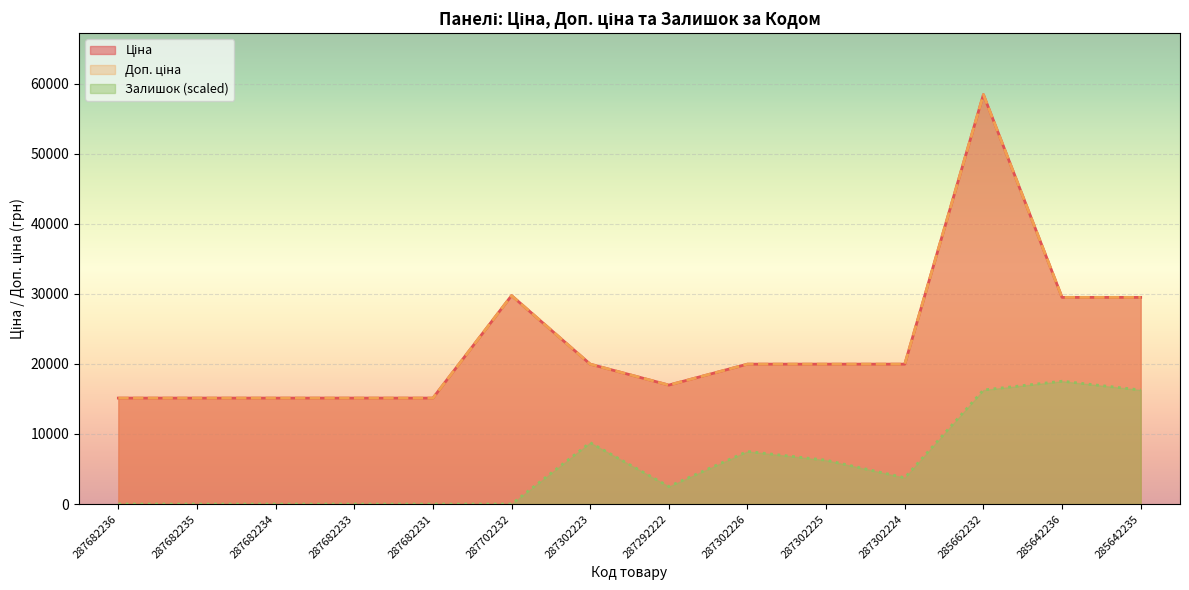

Reading right to left, transcribe all the data shown in this chart.

Ціна: 285642235=29491.5	285642236=29491.5	285662232=58426.5	287302224=19964.2	287302225=19964.2	287302226=19964.2	287292222=16976.3	287302223=19964.2	287702232=29747.2	287682231=15120.0	287682233=15120.0	287682234=15120.0	287682235=15120.0	287682236=15120.0
Доп. ціна: 285642235=29491.5	285642236=29491.5	285662232=58426.5	287302224=19964.2	287302225=19964.2	287302226=19964.2	287292222=16976.3	287302223=19964.2	287702232=29747.2	287682231=15120.0	287682233=15120.0	287682234=15120.0	287682235=15120.0	287682236=15120.0
Залишок: 285642235=16276.0	285642236=17528.0	285662232=16276.0	287302224=3756.0	287302225=6260.0	287302226=7512.0	287292222=2504.0	287302223=8764.0	287702232=0.0	287682231=0.0	287682233=0.0	287682234=0.0	287682235=0.0	287682236=0.0